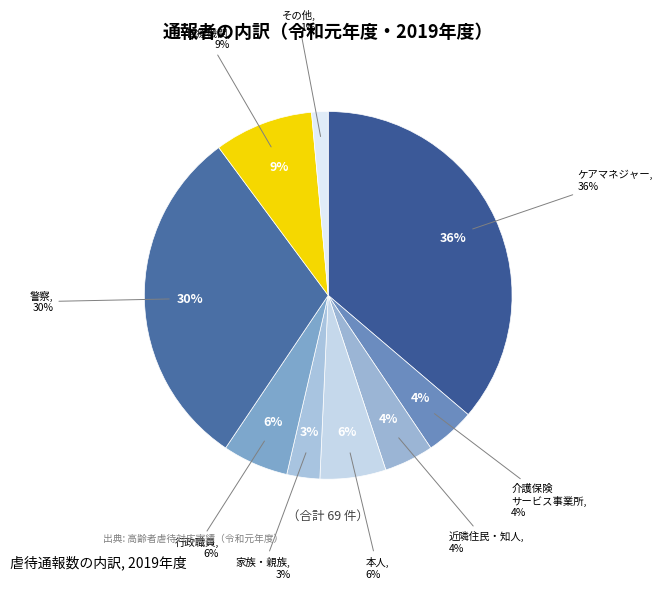

Which category has the smallest portion of the pie?

その他